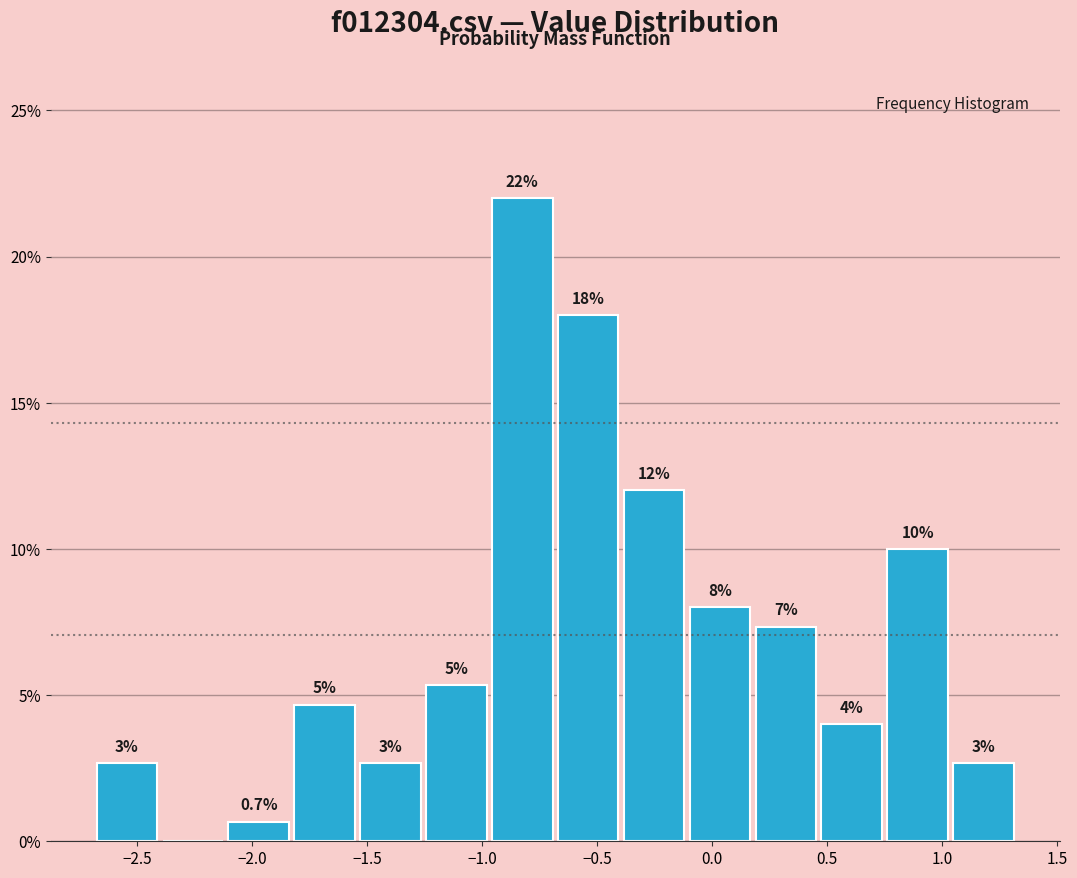

Over which range of the x-axis is the bar tallest?

-0.95 to -0.70